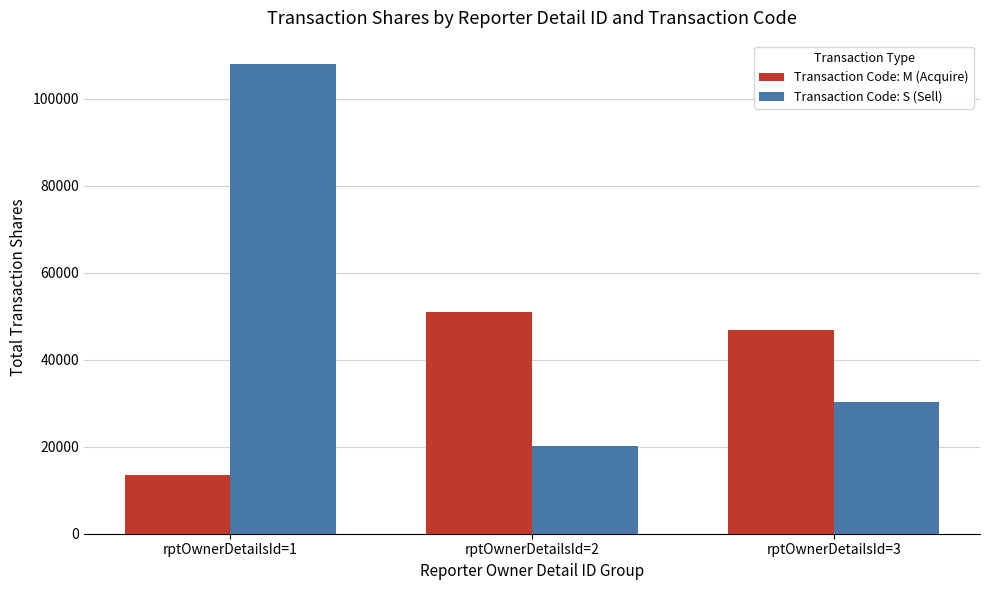

How many bars are there in total?

6